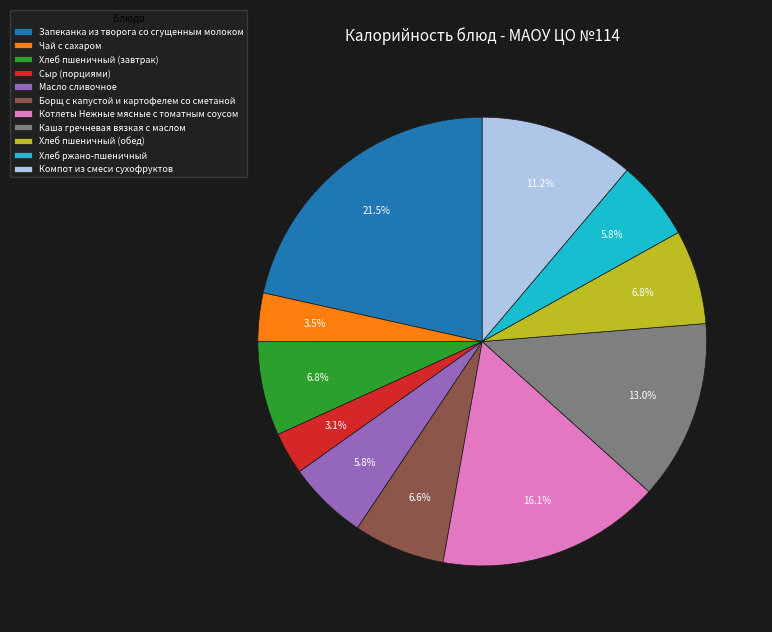

How many slices are in this pie chart?

11